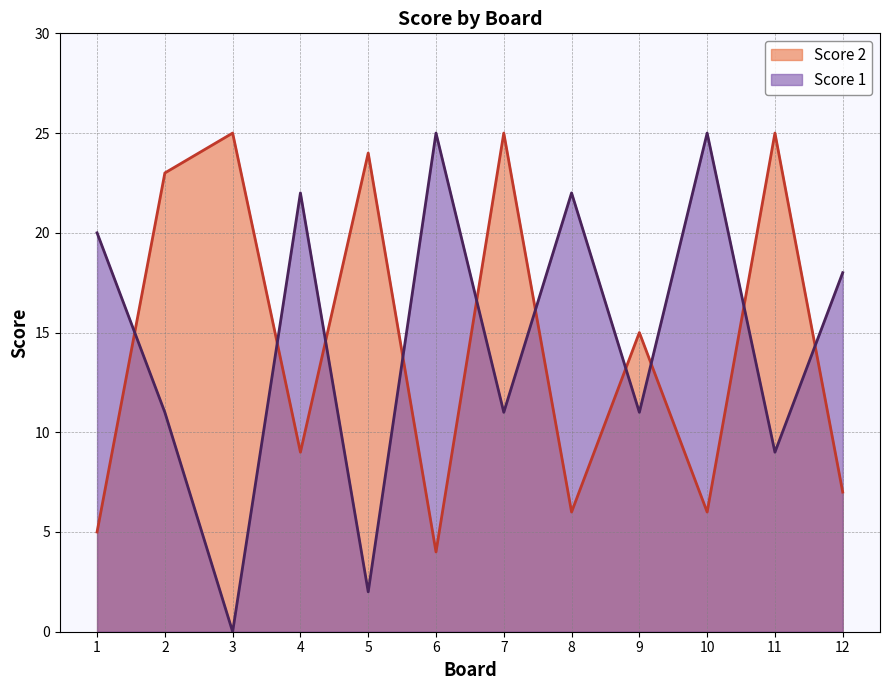

Which label corresponds to the largest value in the chart?

6